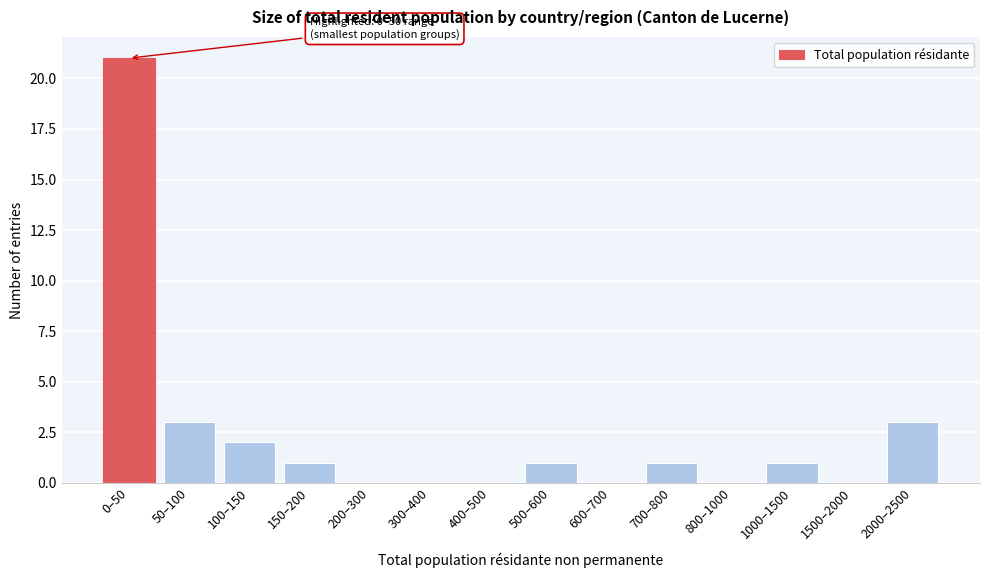

Reading left to right, transcribe all the data shown in this chart.

0–50=21	50–100=3	100–150=2	150–200=1	200–300=0	300–400=0	400–500=0	500–600=1	600–700=0	700–800=1	800–1000=0	1000–1500=1	1500–2000=0	2000–2500=3